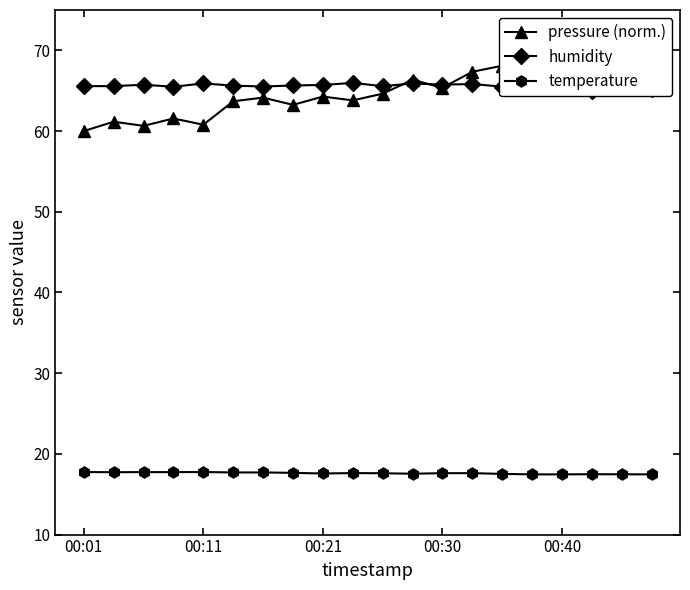

The value of temperature at 00:01 is 17.8. True or false?

True